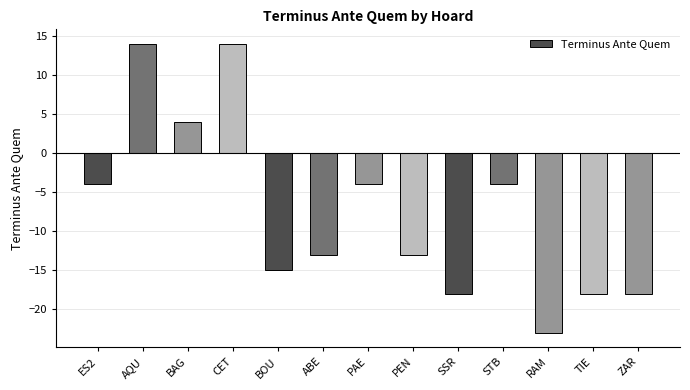

How many distinct data groups are displayed?

1